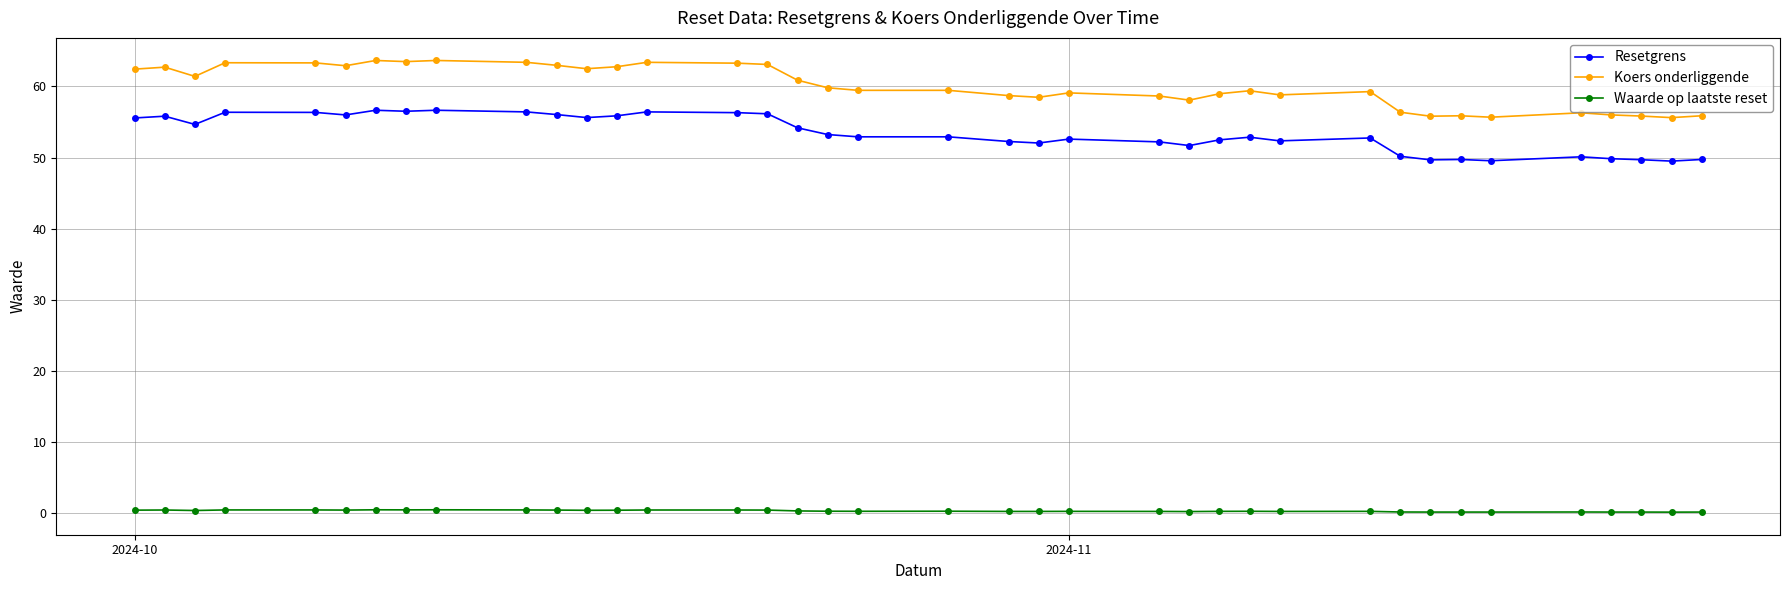

What is the sum of all Waarde op laatste reset values?

10.9